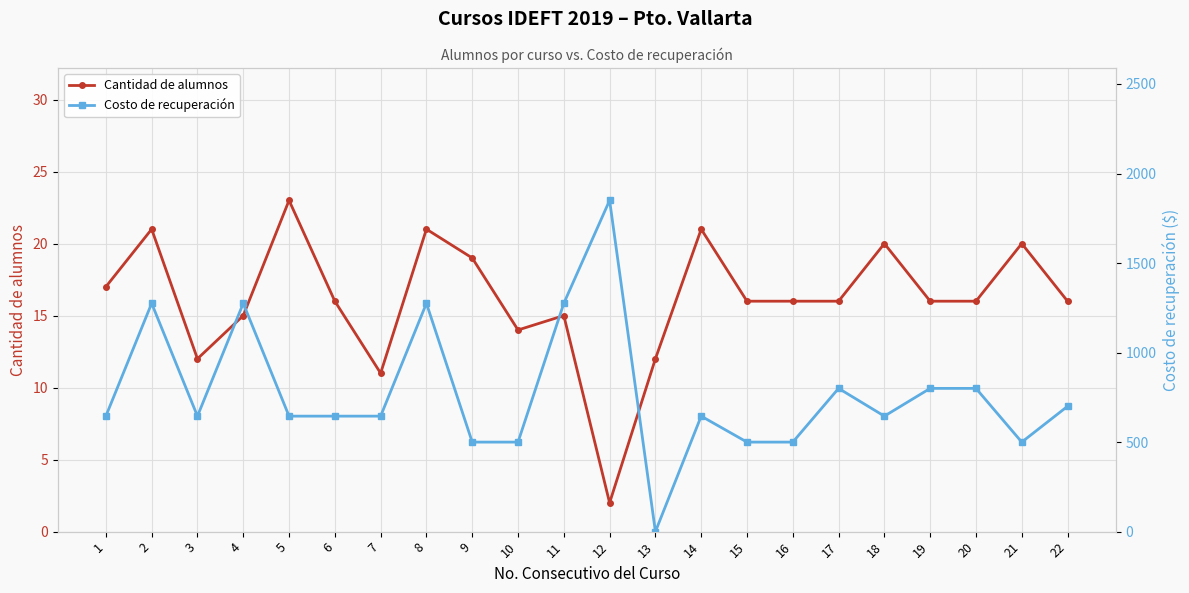

What is the difference between the Cantidad de alumnos values at 6 and 2?

5